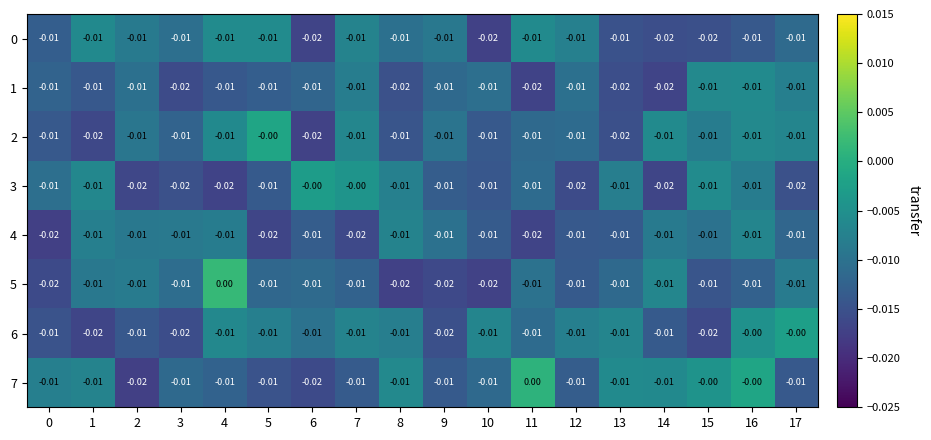

Is the value of 4 at 5 greater than the value of 7 at 17?

No